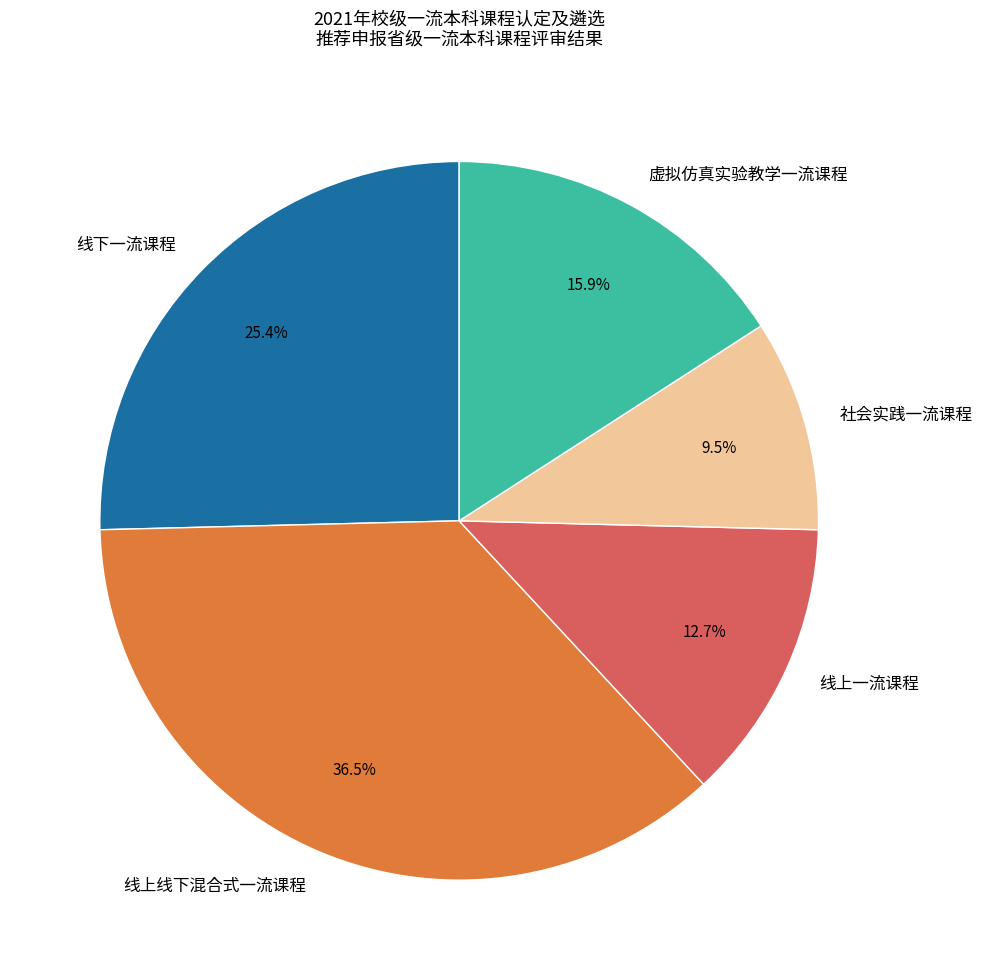

Rank the categories by value from lowest to highest.

社会实践一流课程, 线上一流课程, 虚拟仿真实验教学一流课程, 线下一流课程, 线上线下混合式一流课程